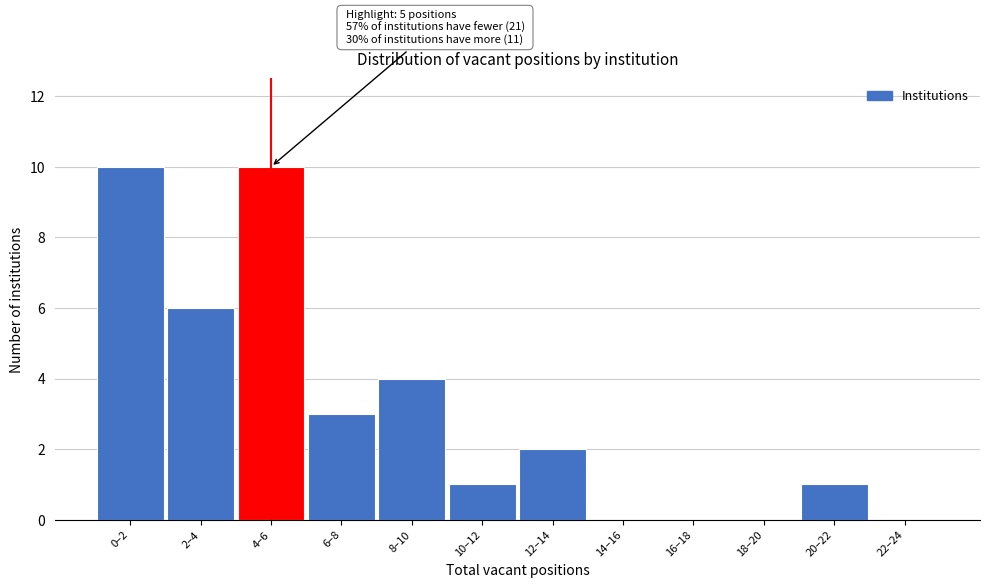

Reading left to right, extract all data points from this chart.

0–2=10	2–4=6	4–6=10	6–8=3	8–10=4	10–12=1	12–14=2	14–16=0	16–18=0	18–20=0	20–22=1	22–24=0